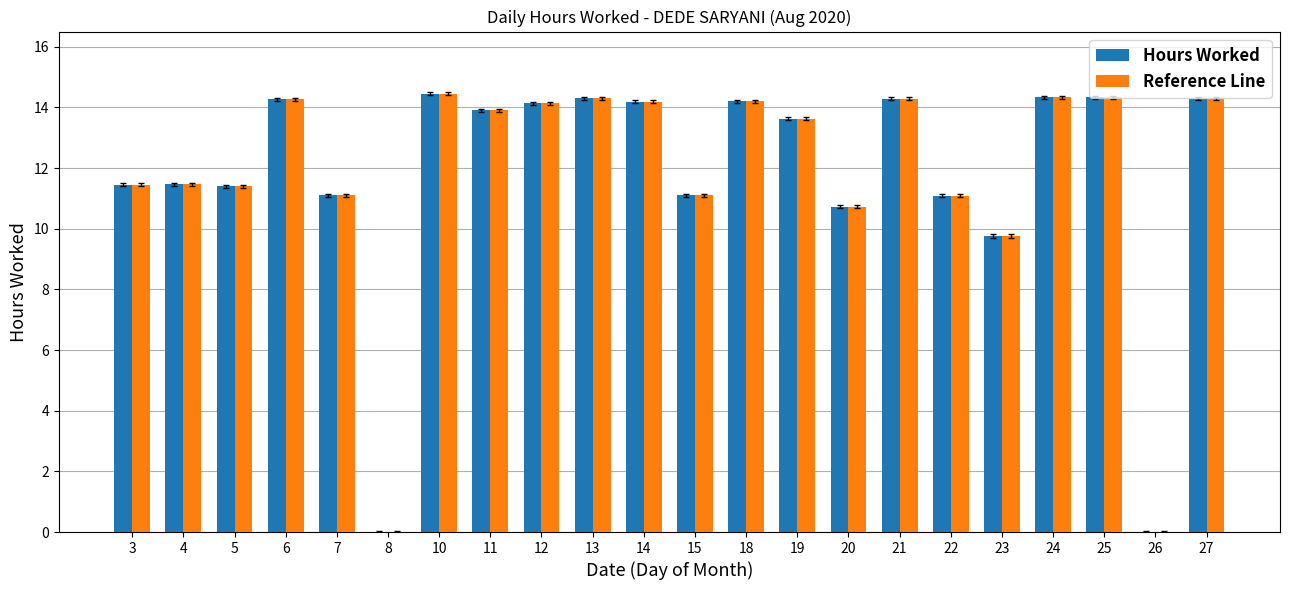

True or false: Reference Line has a value of 17.4 at 23.

False